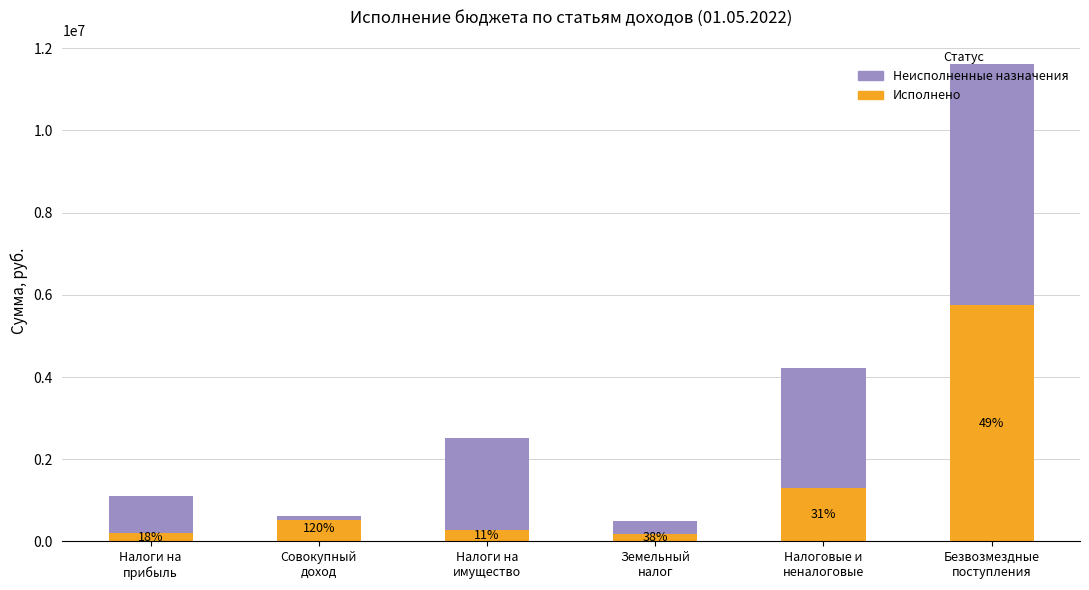

What is the value of the Неисполненные назначения bar at the 1st from the left?

895820.7